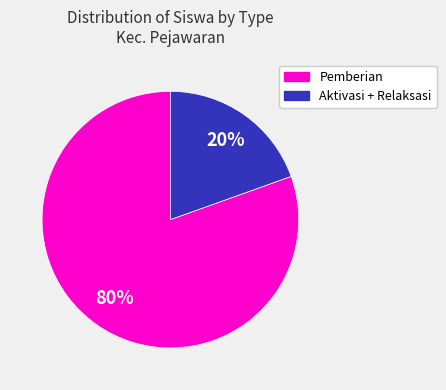

To the nearest percent, what is the average slice percentage?

50%